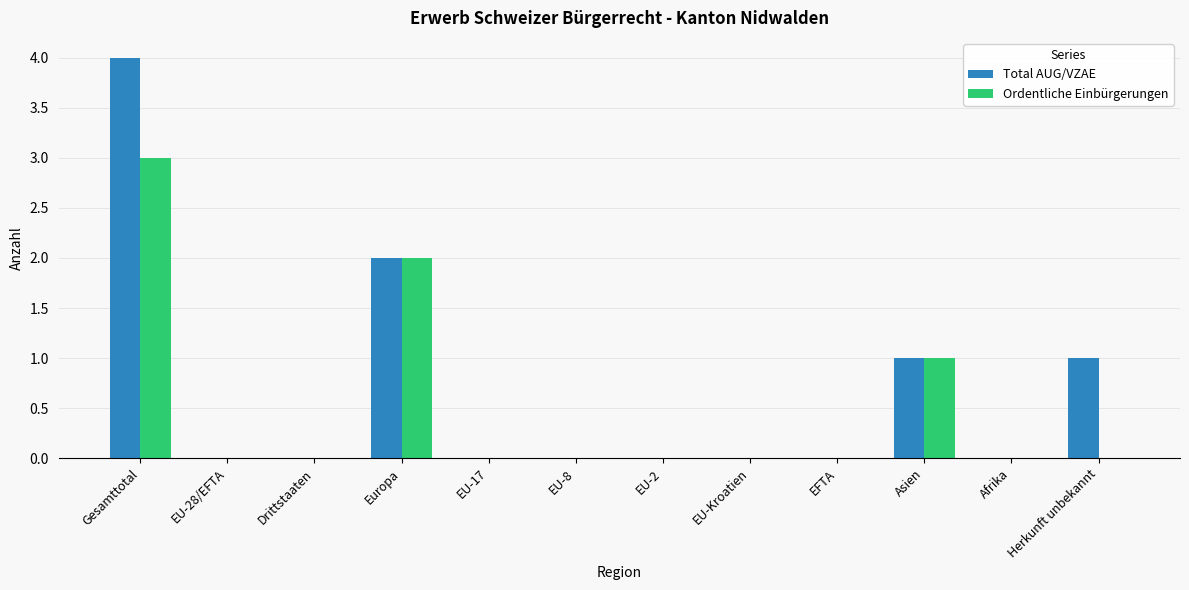

What is the sum of all Total AUG/VZAE values?

8